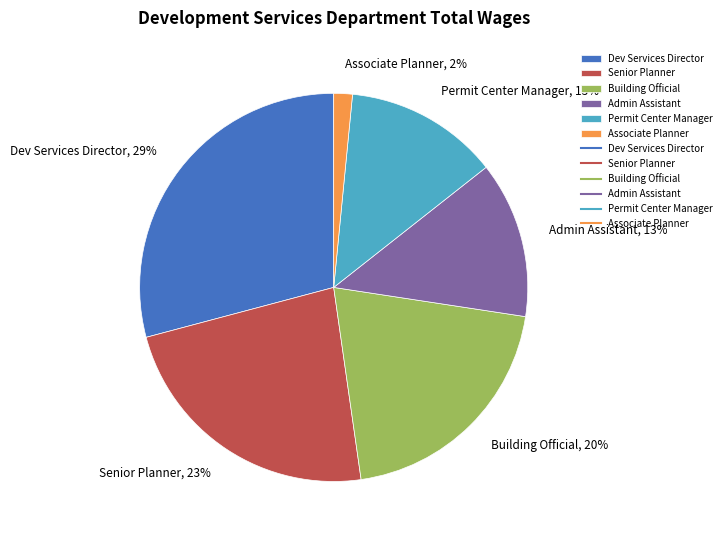

Approximately how many times larger is the value at Associate Planner compared to Building Official?

0.1